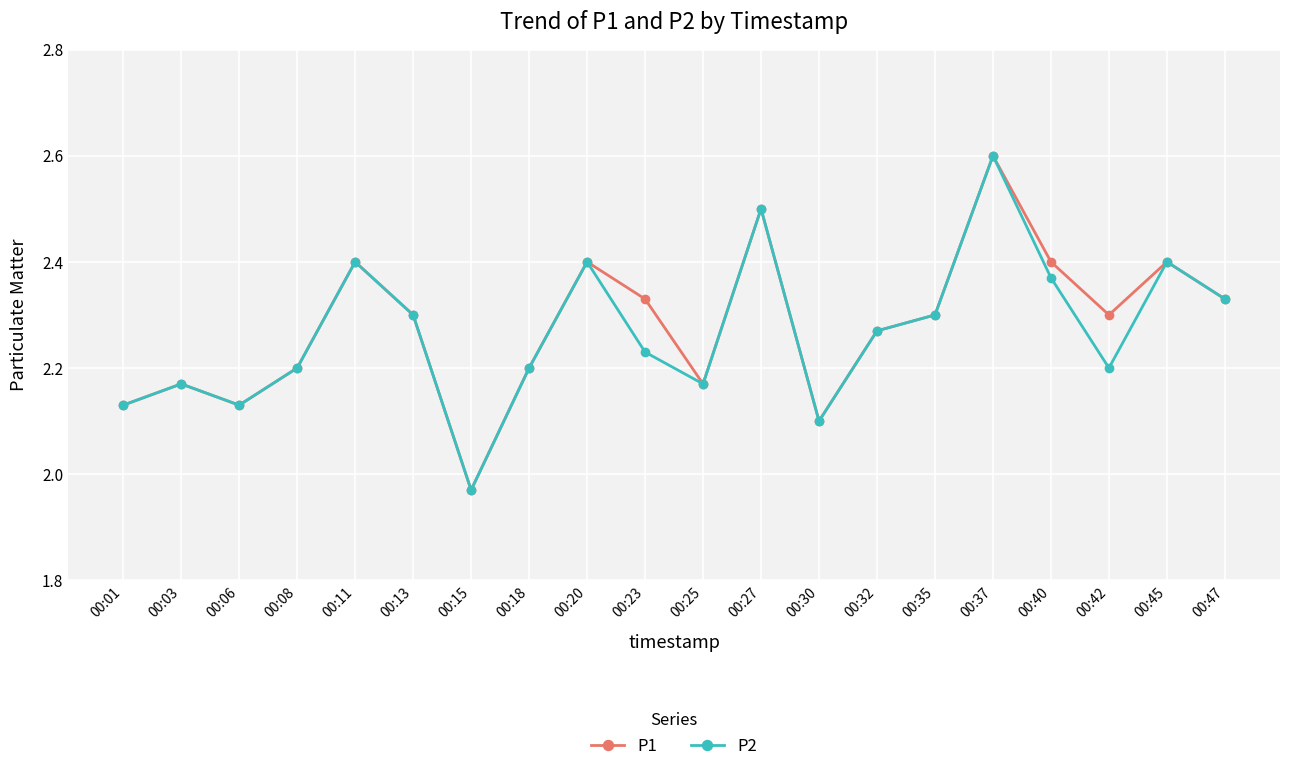

At how many categories does at least one series exceed 2?

19